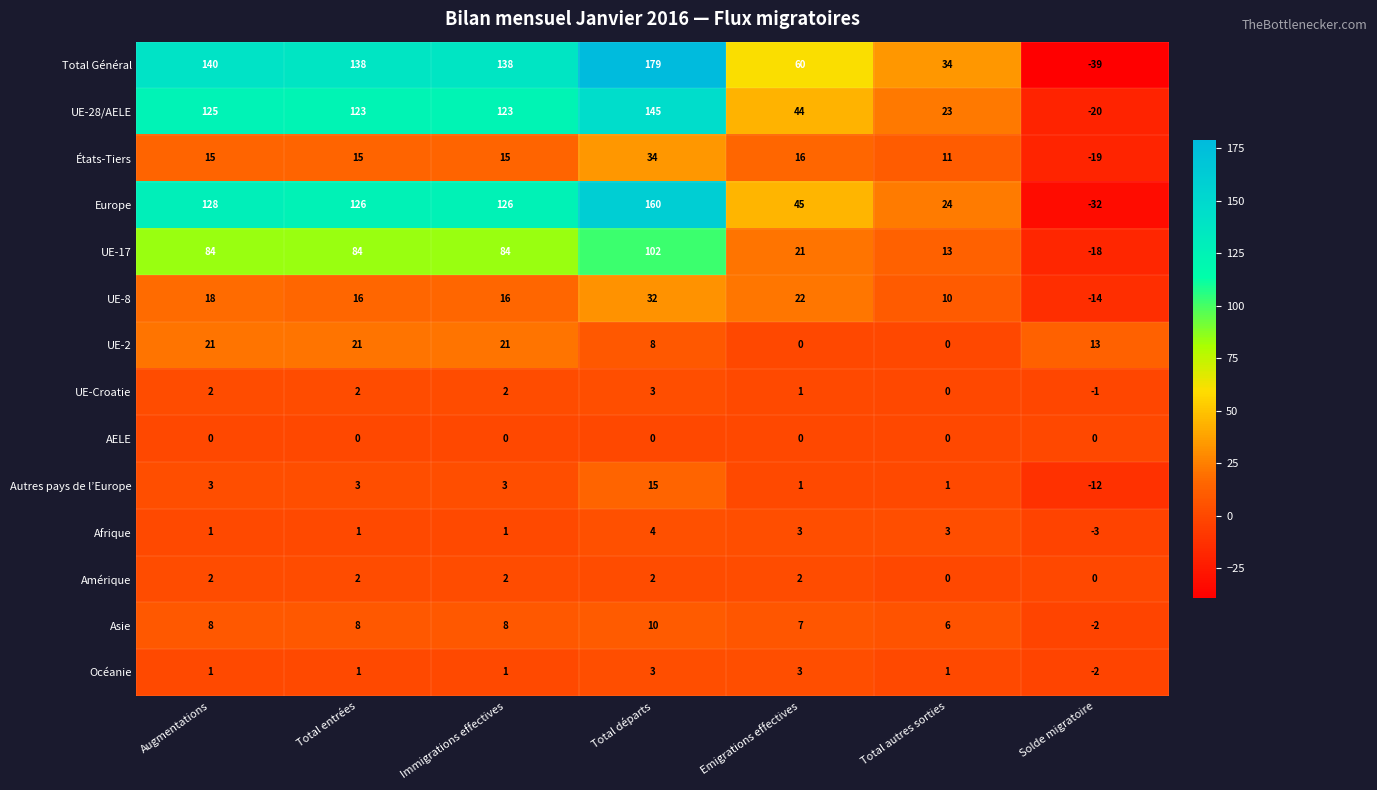

What is the smallest value displayed?

-39